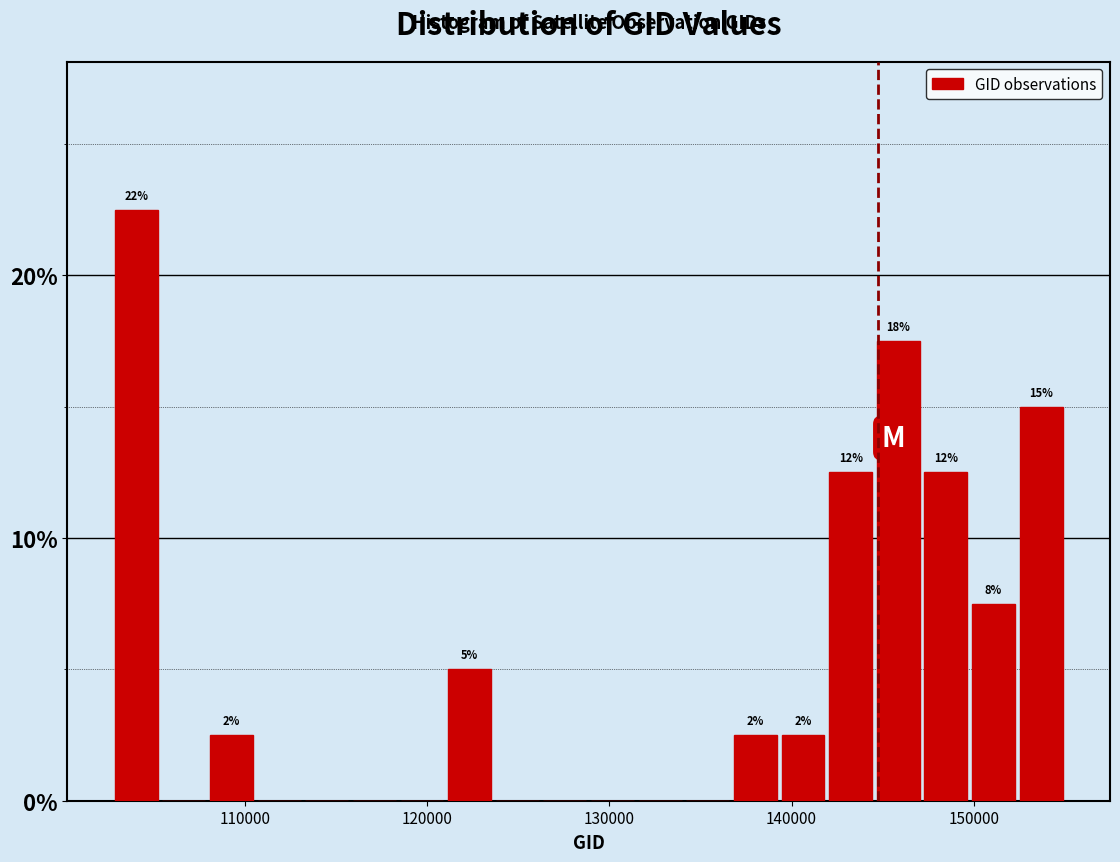

Around what value on the x-axis is the tallest bar? Give the approximate position of its centre, as read against the axis.

104000